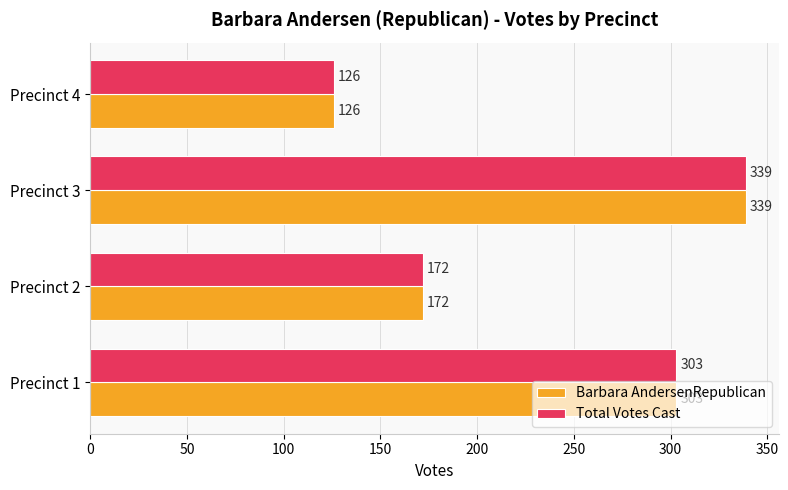

How many series are shown in this chart?

2